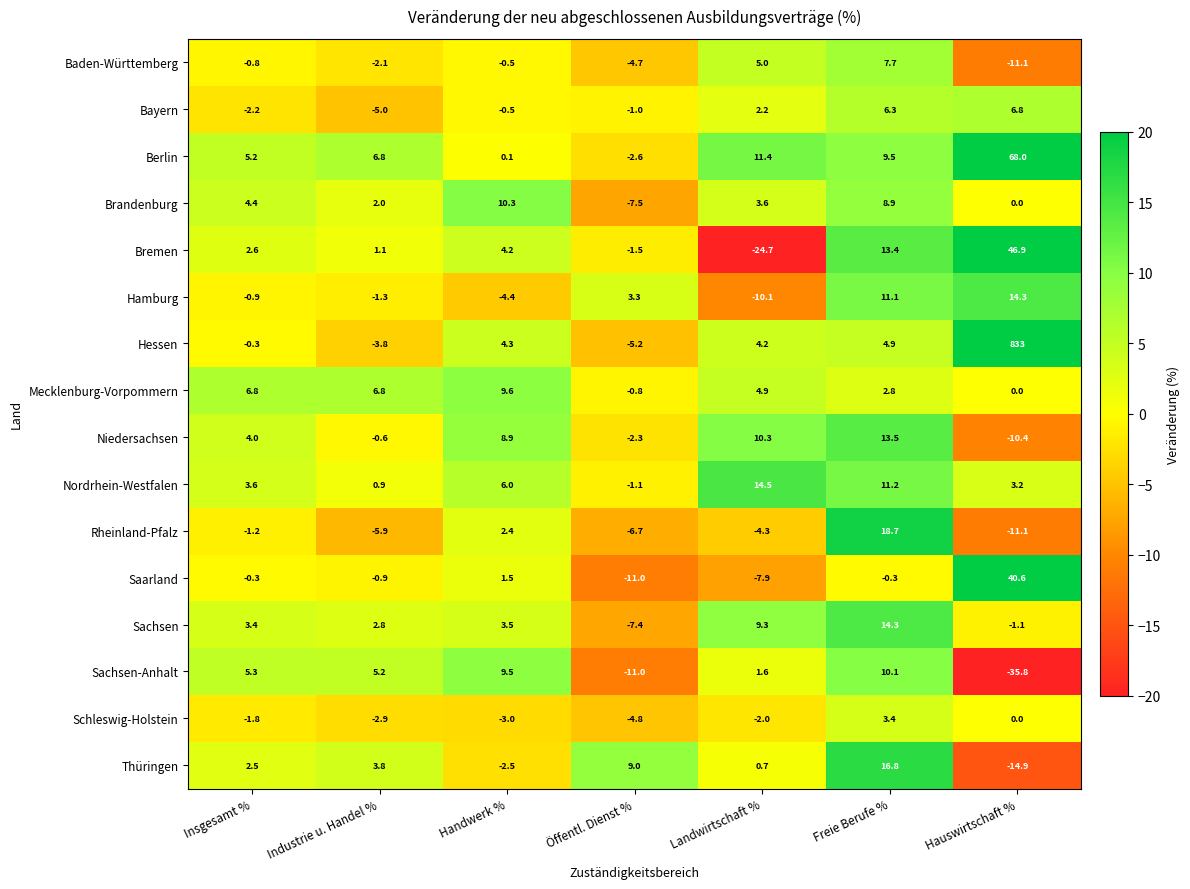

At which label is Nordrhein-Westfalen closest to 6?

Handwerk %